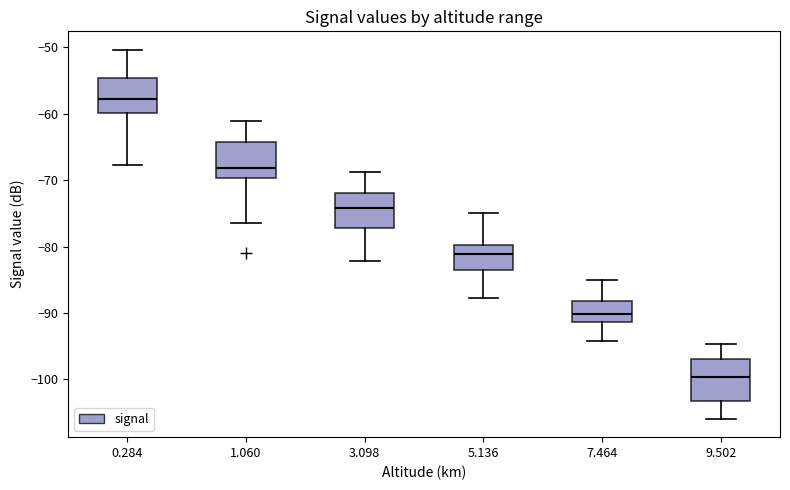

Reading left to right, read every box against the y-axis: the position of its median line, the range the box covers, and the ends of its whiskers. The values are not printed on the chart, so give them approximately, as read against the axis.

0.284: median -58, box -60 to -55, whiskers -68 to -50
1.060: median -68, box -70 to -64, whiskers -76 to -61
3.098: median -74, box -77 to -72, whiskers -82 to -69
5.136: median -81, box -84 to -80, whiskers -88 to -75
7.464: median -90, box -91 to -88, whiskers -94 to -85
9.502: median -100, box -103 to -97, whiskers -106 to -95